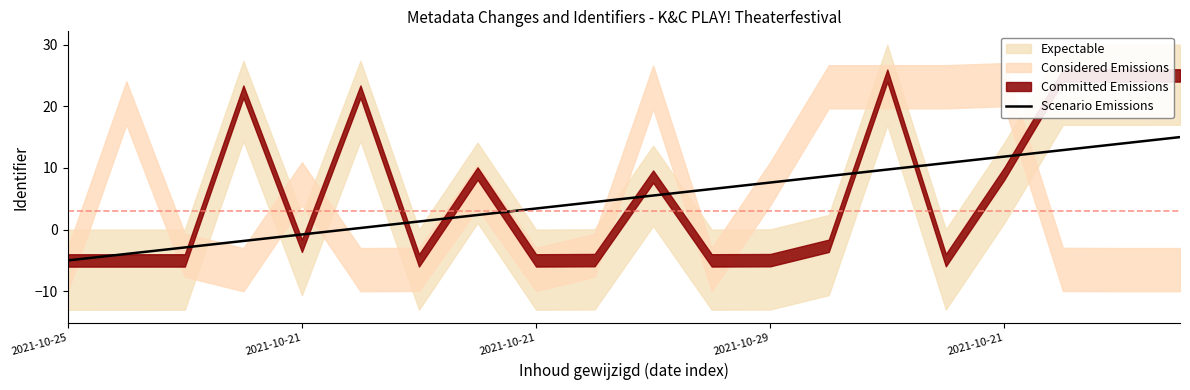

How many categories are shown in the chart?

20